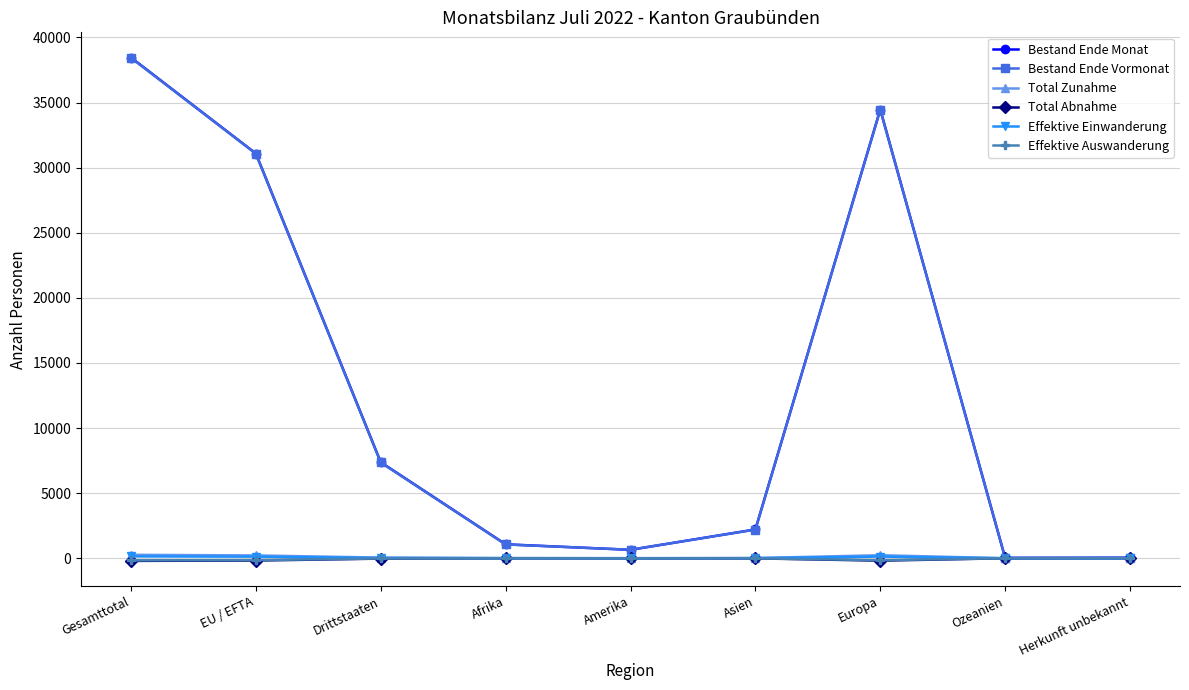

Which series has the widest spread of values?

Bestand Ende Monat